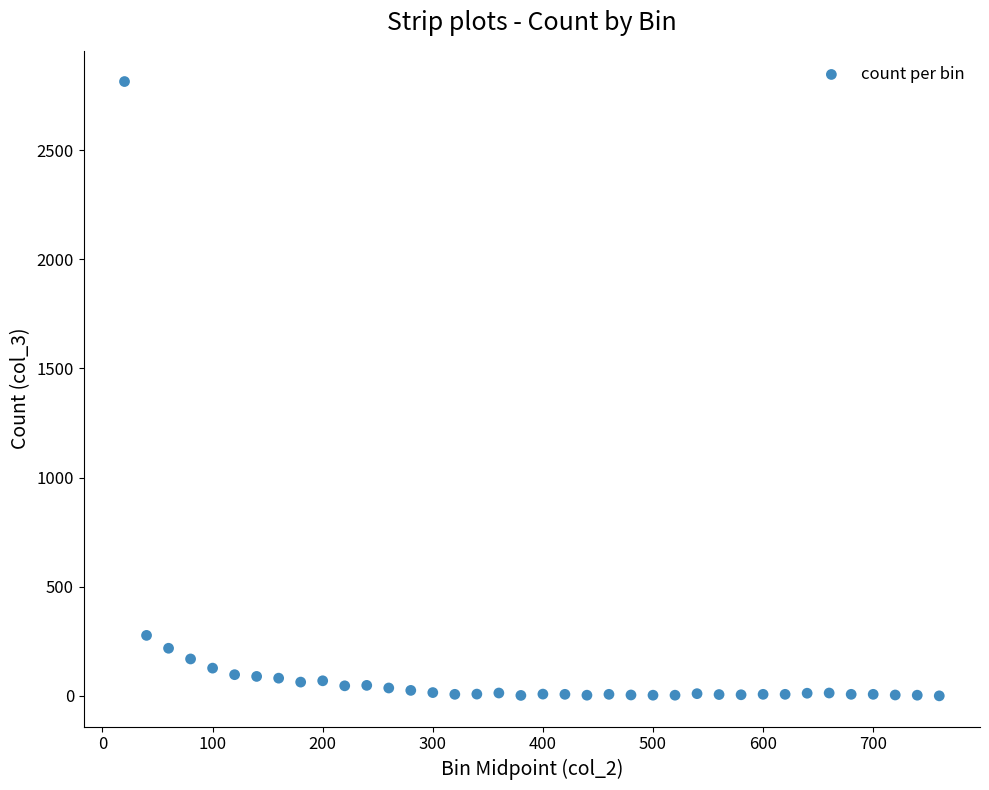

What is the range of X values (max minus min)?

740